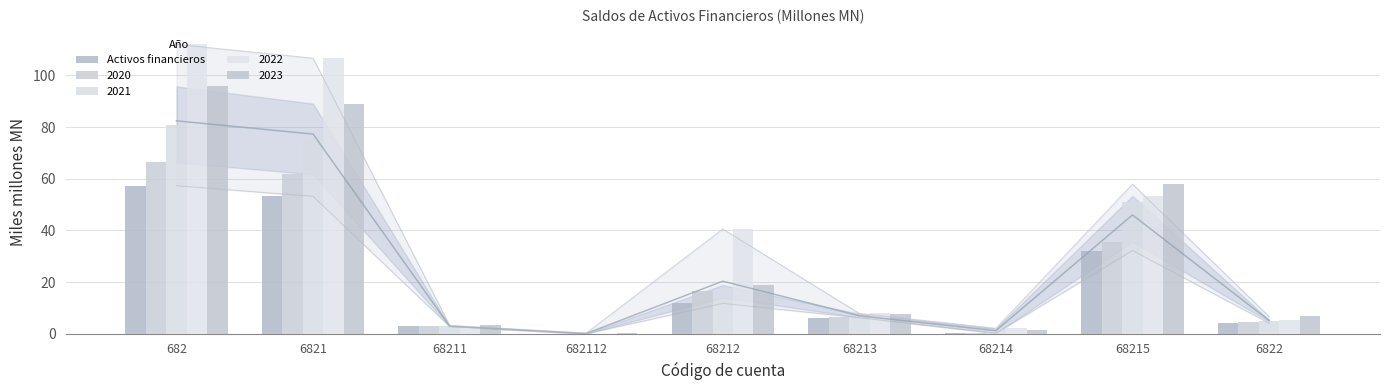

How many positive values are there?

8